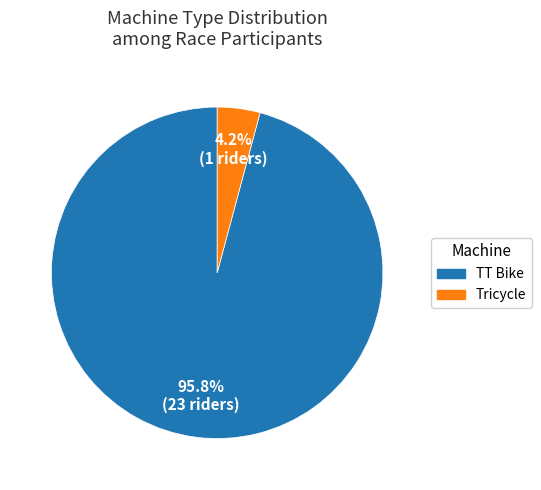

How many segments does this pie chart have?

2